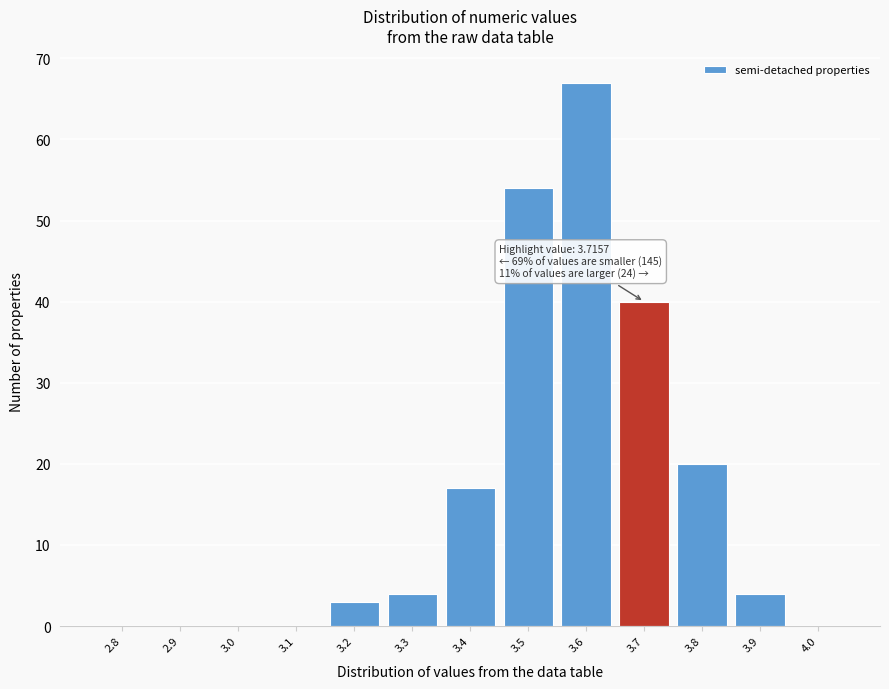

Reading left to right, what are all the values shown in this chart?

2.8=0	2.9=0	3.0=0	3.1=0	3.2=3	3.3=4	3.4=17	3.5=54	3.6=67	3.7=40	3.8=20	3.9=4	4.0=0